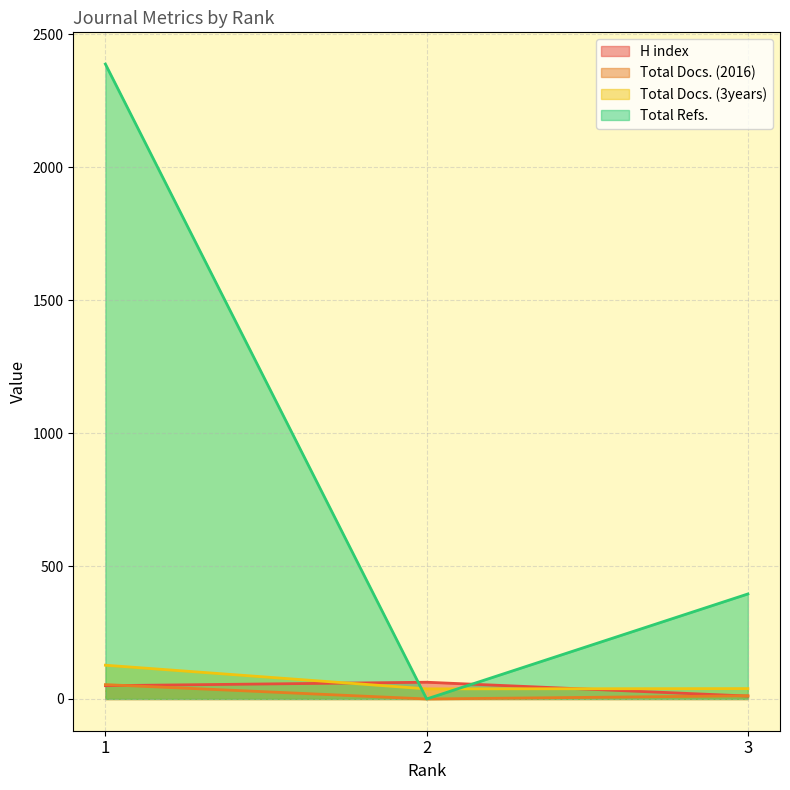

Reading left to right, list all the values displayed in this chart.

H index: 1=50	2=63	3=11
Total Docs. (2016): 1=54	2=0	3=12
Total Docs. (3years): 1=127	2=38	3=39
Total Refs.: 1=2388	2=0	3=395